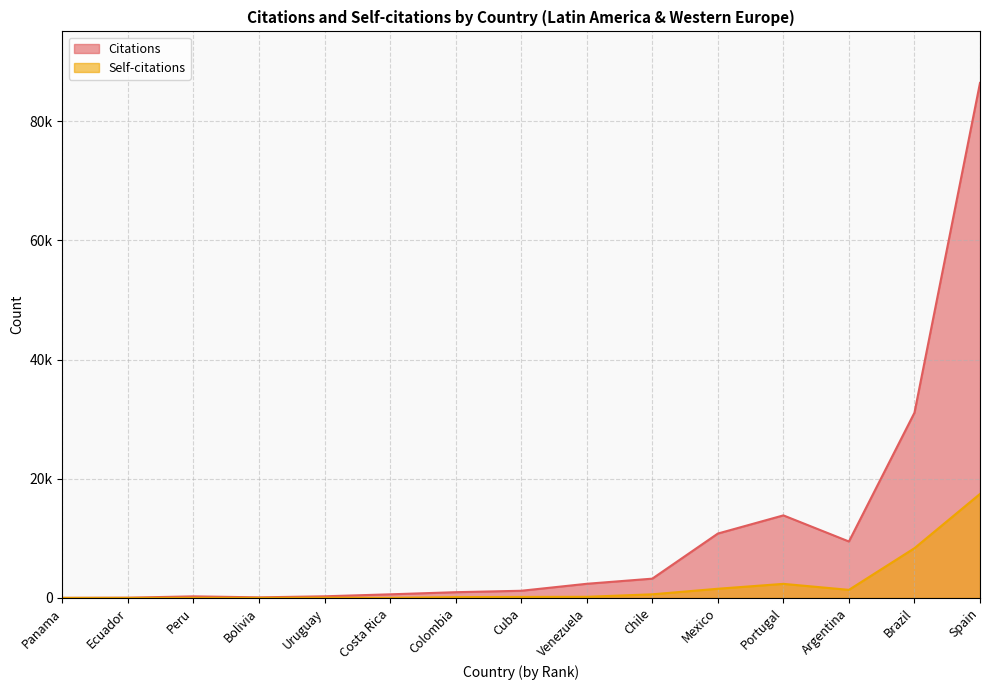

Reading left to right, list all the values displayed in this chart.

Citations: 9	37	262	93	271	602	959	1198	2370	3232	10801	13850	9468	31080	86428
Self-citations: 0	1	12	5	36	10	131	166	187	605	1537	2358	1352	8345	17453